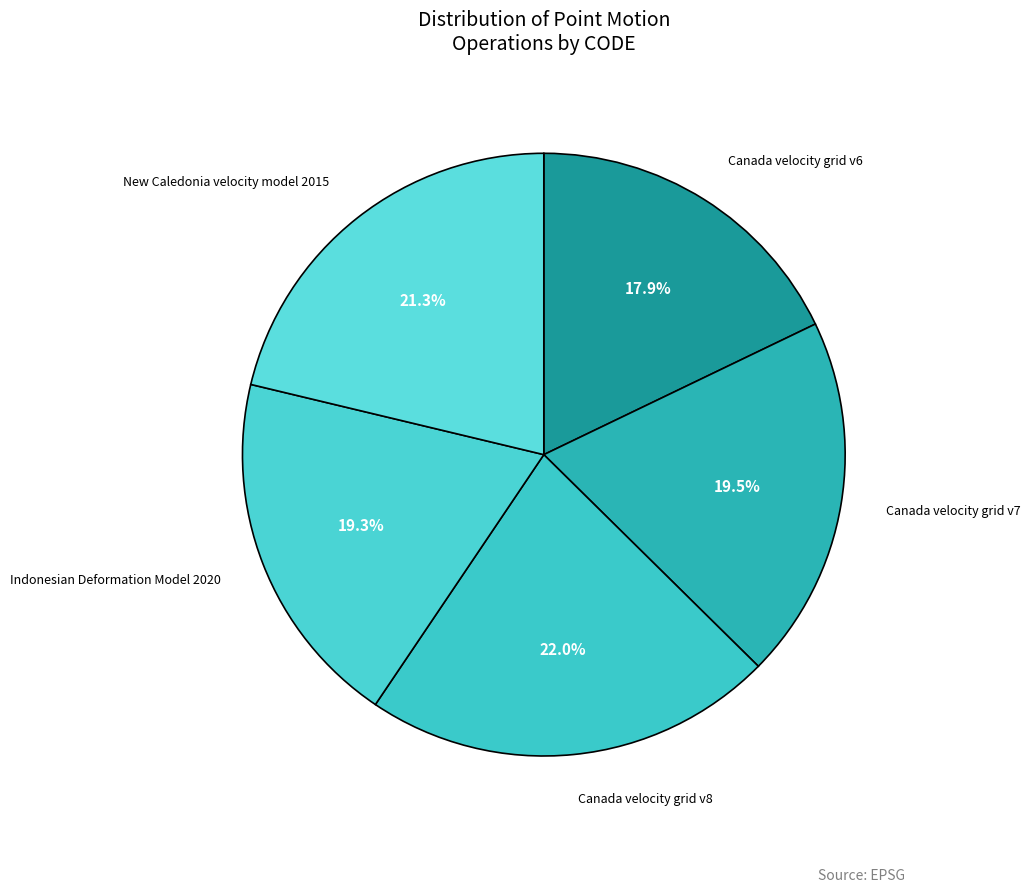

Is Indonesian Deformation Model 2020 the majority of the pie?

No